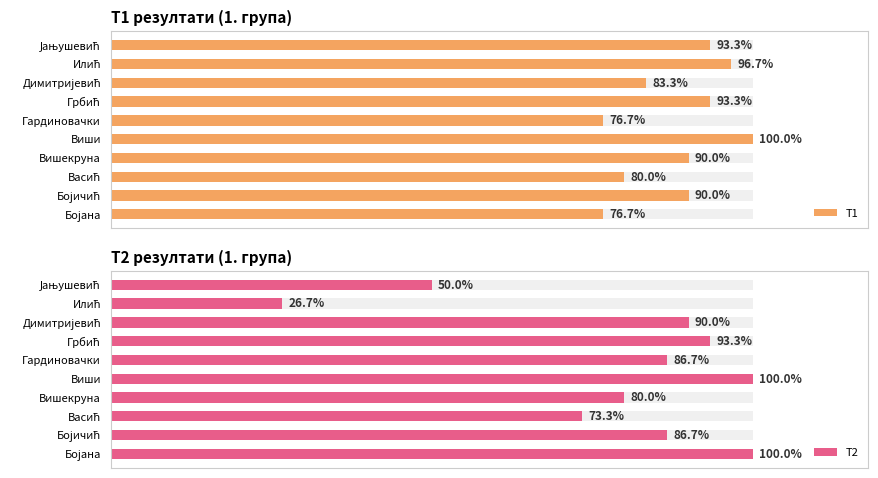

List the labels in order of T2 value, smallest first.

Илић, Јањушевић, Васић, Вишекруна, Бојичић, Гардиновачки, Димитријевић, Грбић, Бојана, Виши